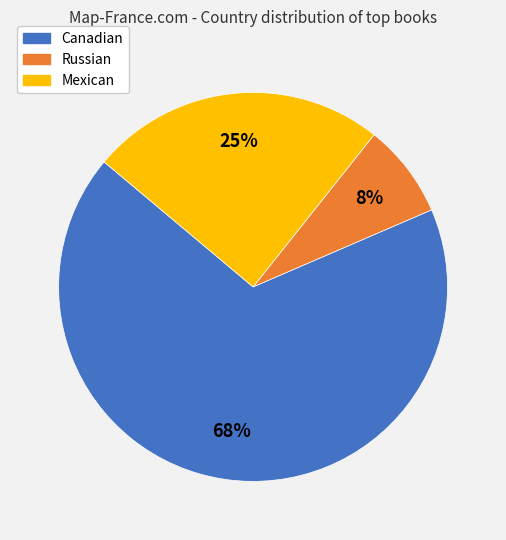

Is the sum of Canadian and Russian greater than half?

Yes